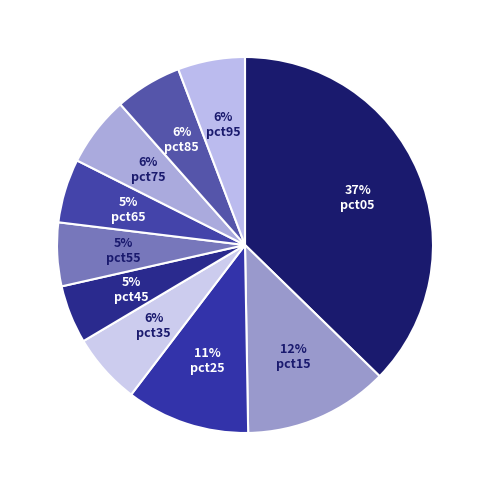

Does any single category account for the majority?

No